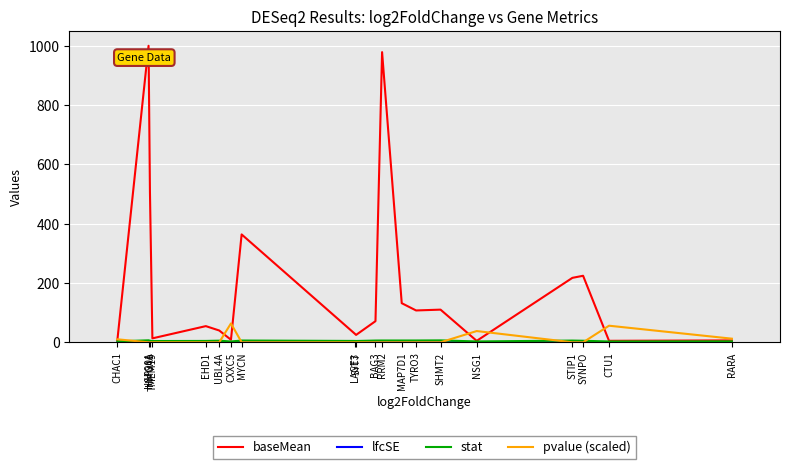

What is the greatest value displayed?

1000.0